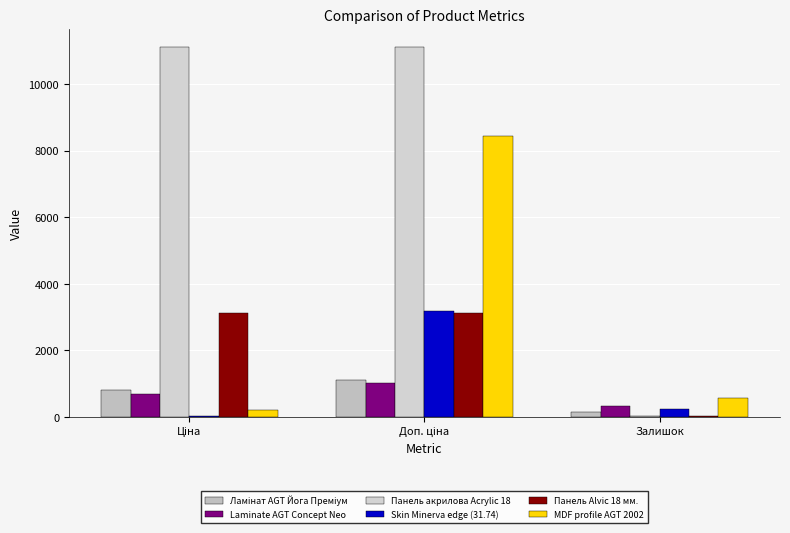

How many data points in Панель Alvic 18 мм. are above 3136?

2